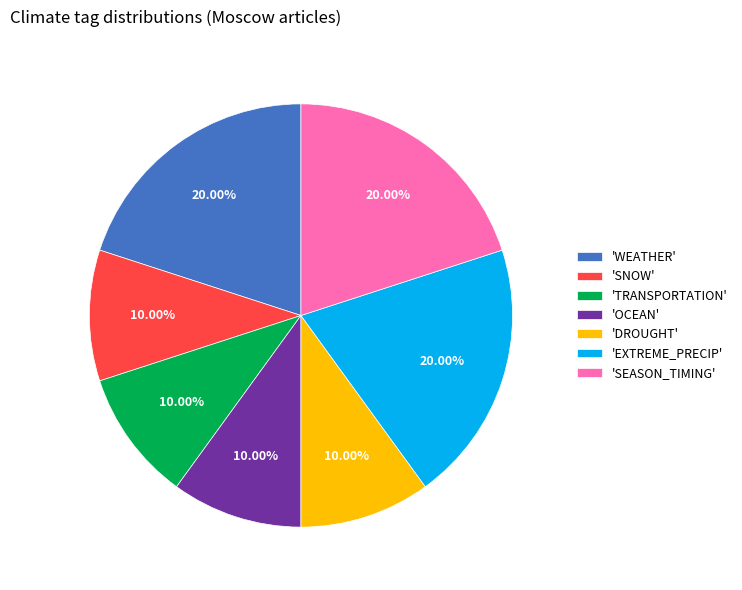

Count the number of slices in the pie.

7